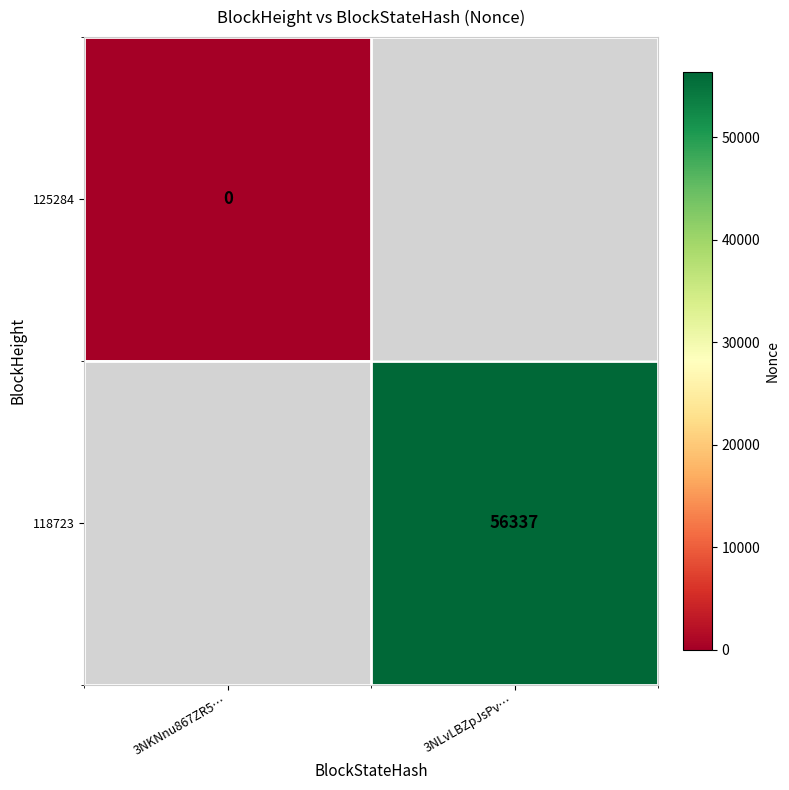

At how many categories does at least one series exceed 8140?

1